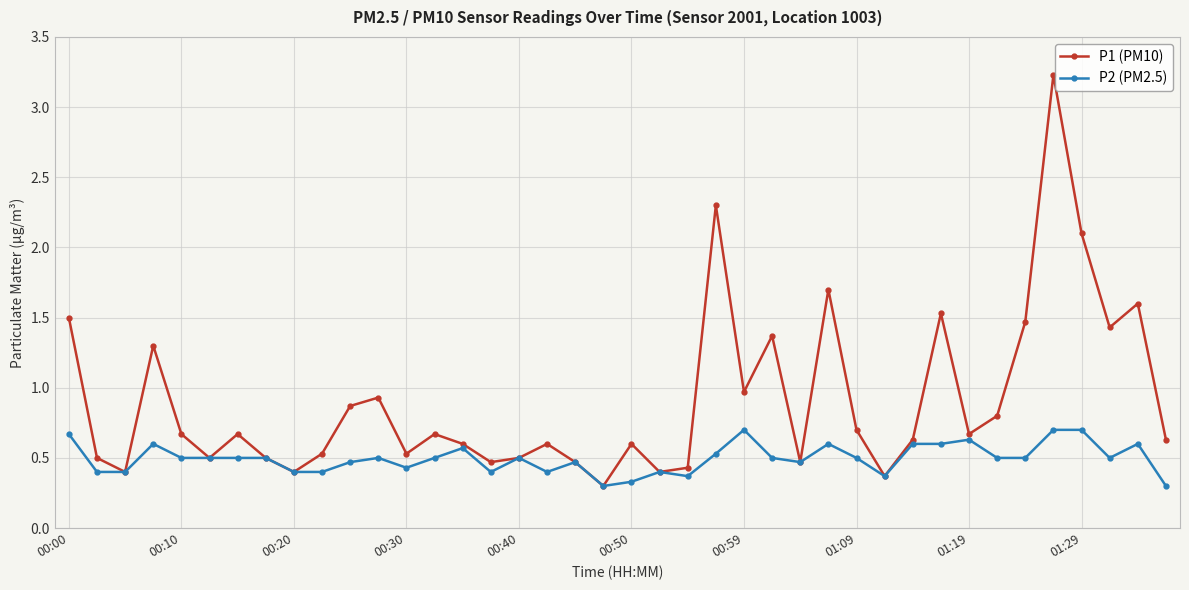

What is the sum of all P2 (PM2.5) values?

19.8